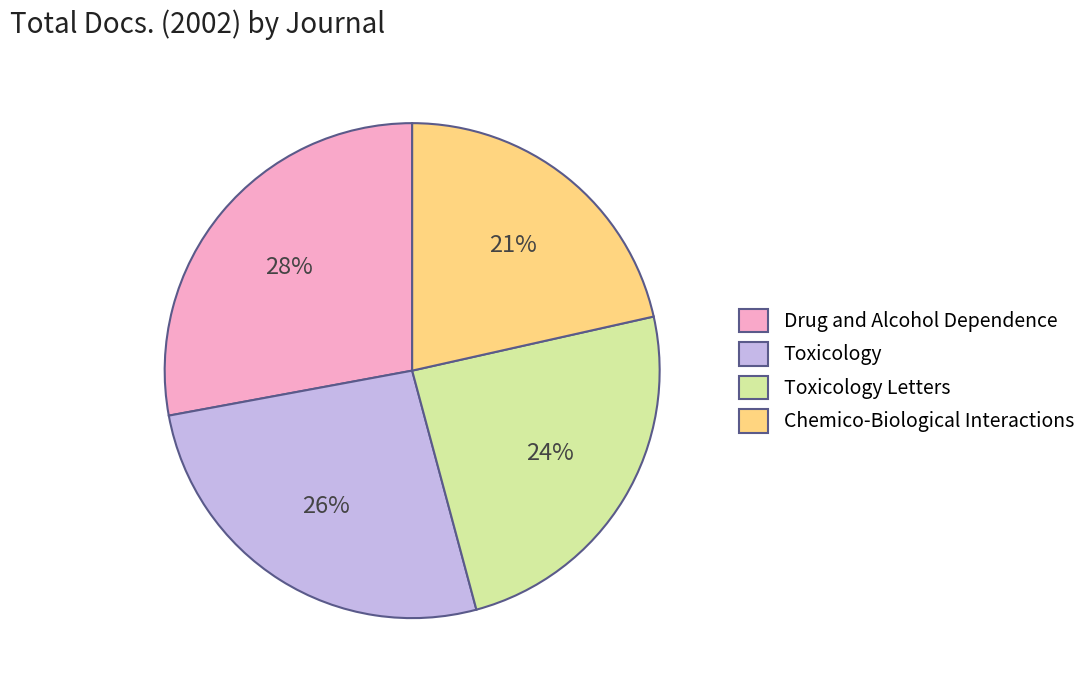

Between Drug and Alcohol Dependence and Toxicology, which is larger?

Drug and Alcohol Dependence